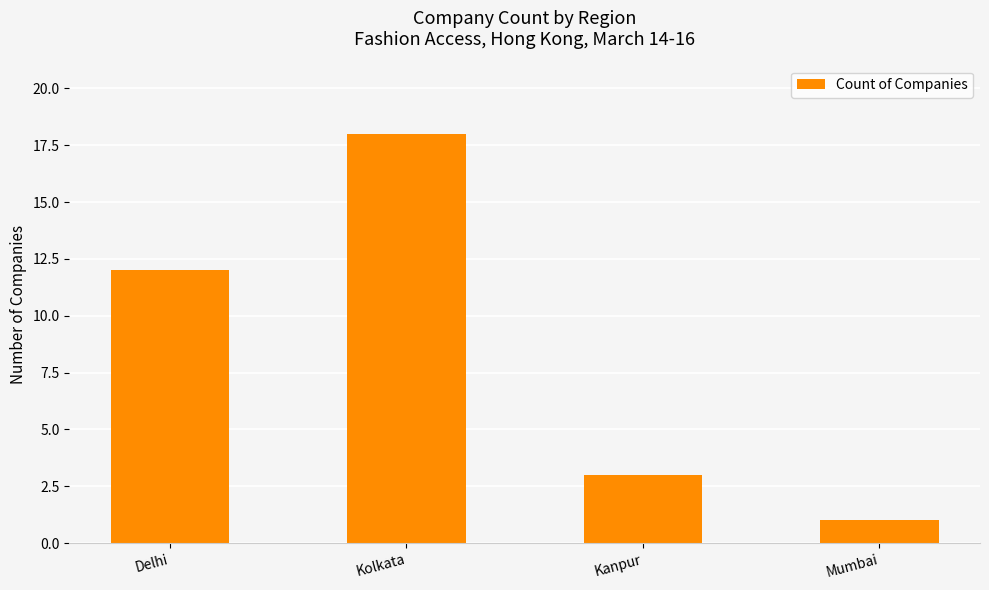

Rank the categories by value from highest to lowest.

Kolkata, Delhi, Kanpur, Mumbai